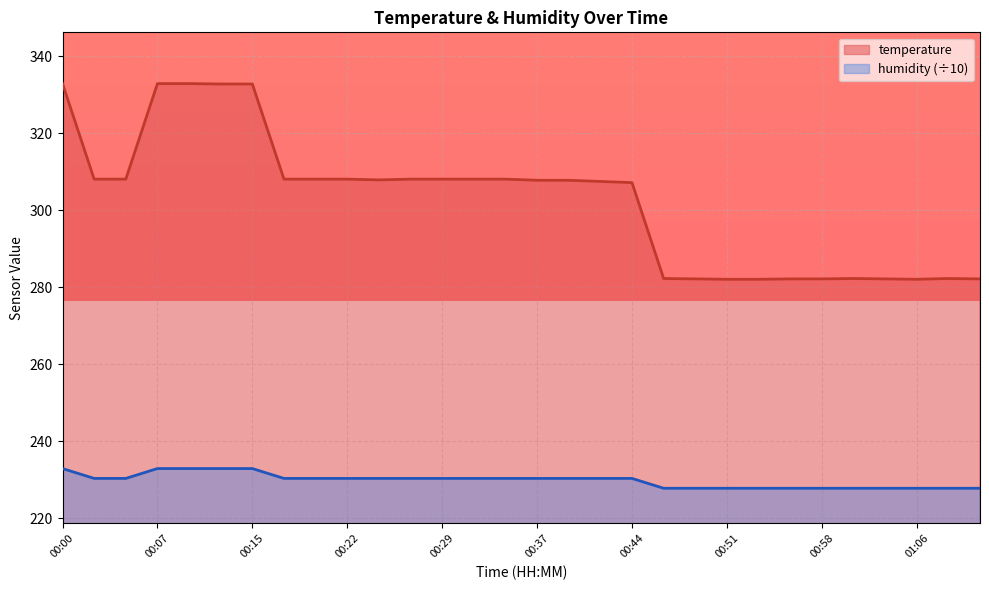

True or false: humidity and temperature cross at least once.

False